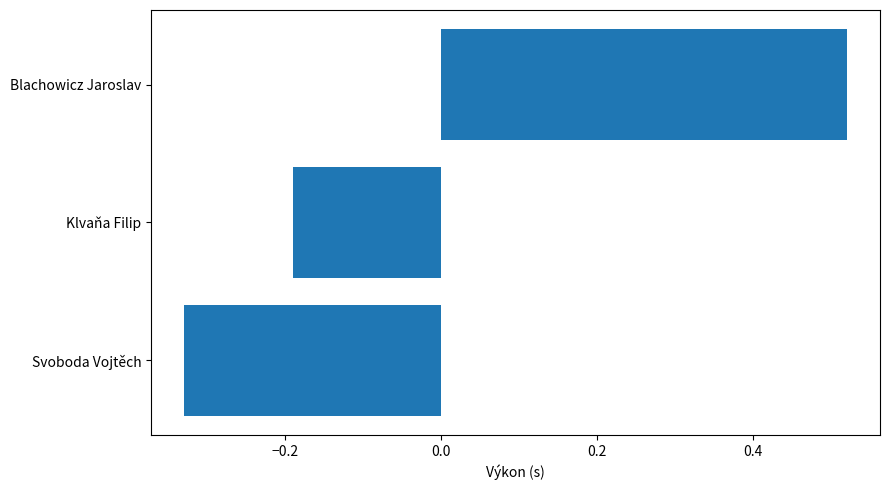

What is the change in value from Svoboda Vojtěch to Klvaňa Filip?

+0.1